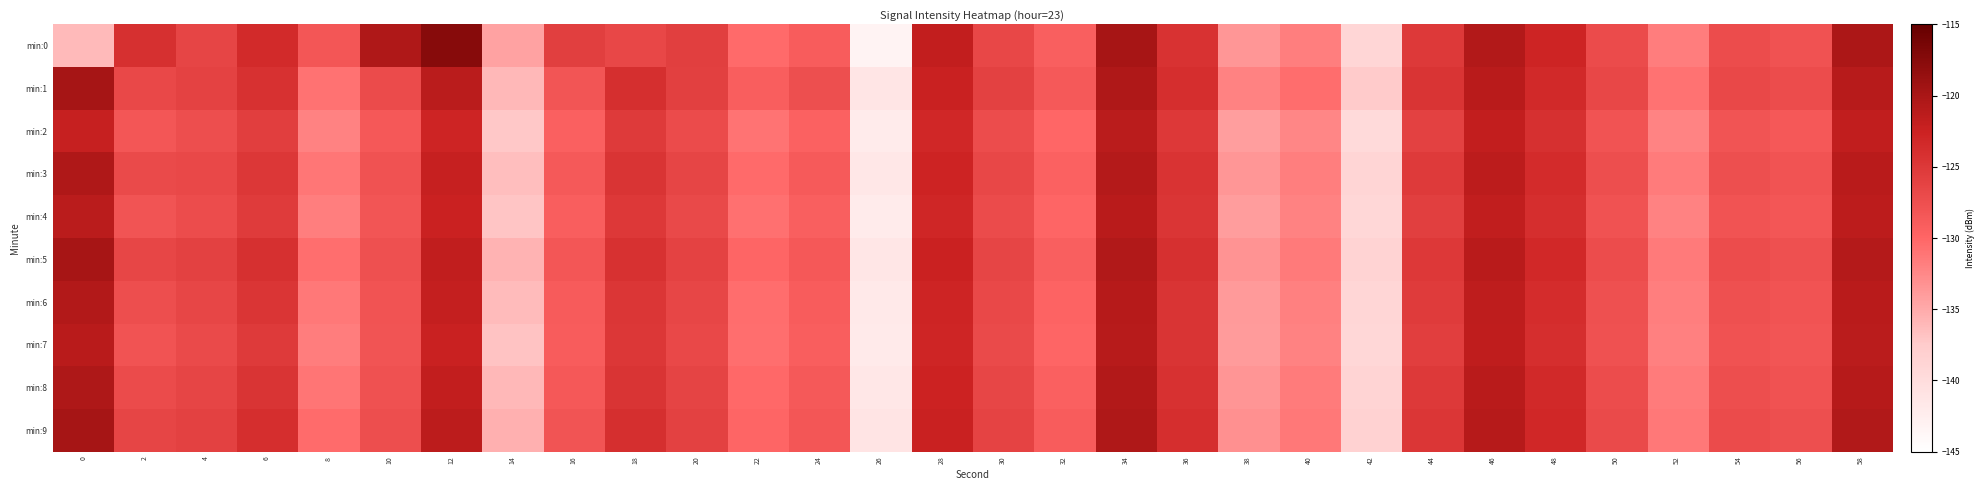

Count the number of data series in this chart.

10